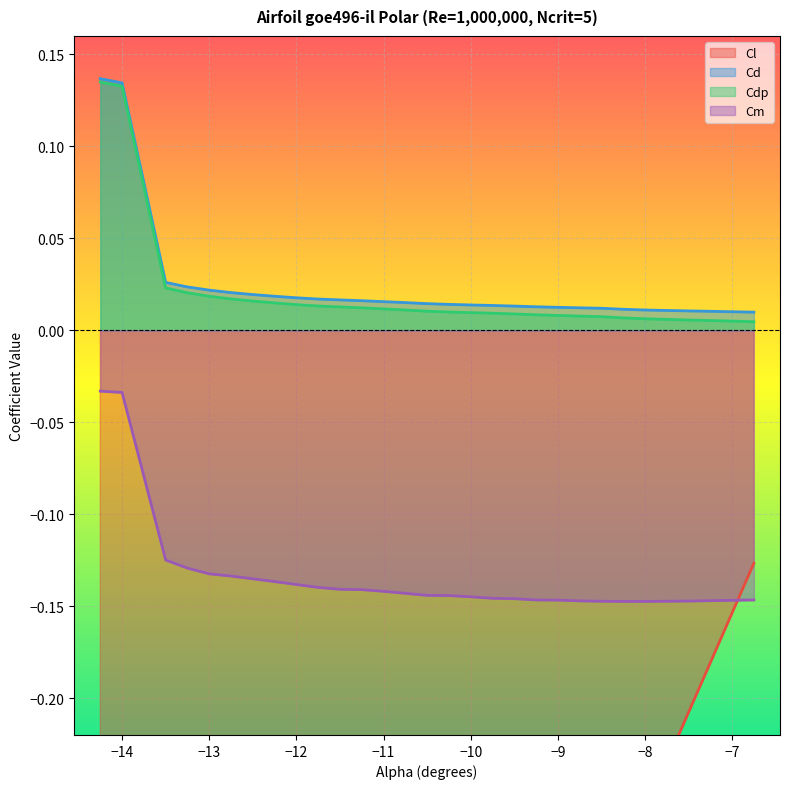

What is the total value across all series at -7.5?

-0.3